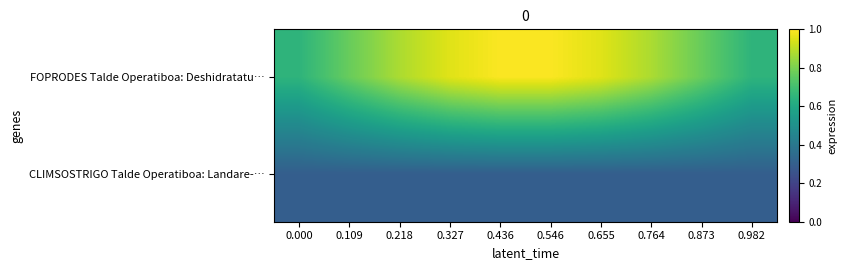

Which series has the largest range (max minus min)?

FOPRODES Talde Operatiboa: Deshidratatu…